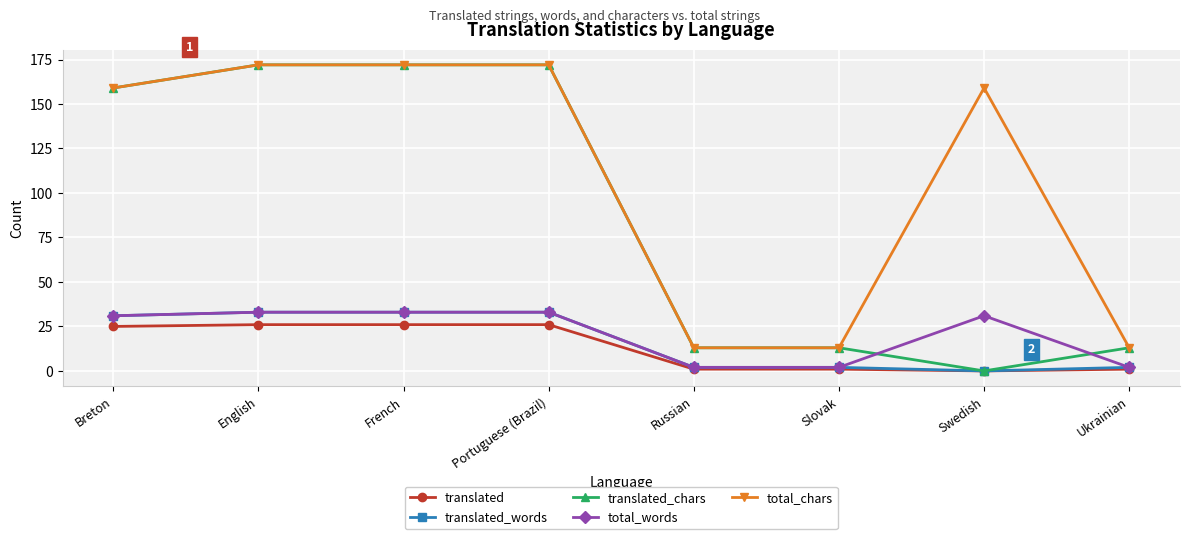

True or false: total_chars and translated intersect in this chart.

False